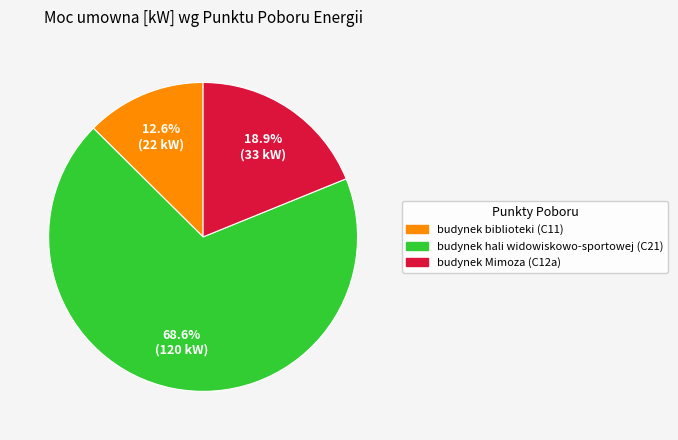

Is budynek Mimoza (C12a) the majority of the pie?

No